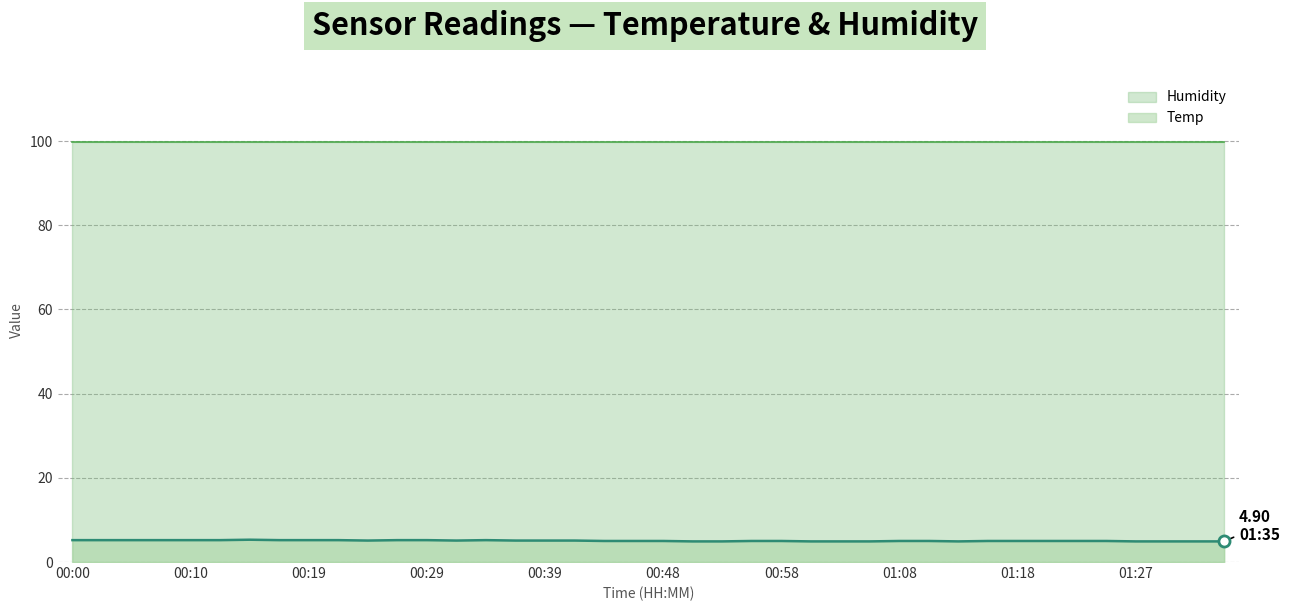

What is the sum of all values?

202.2